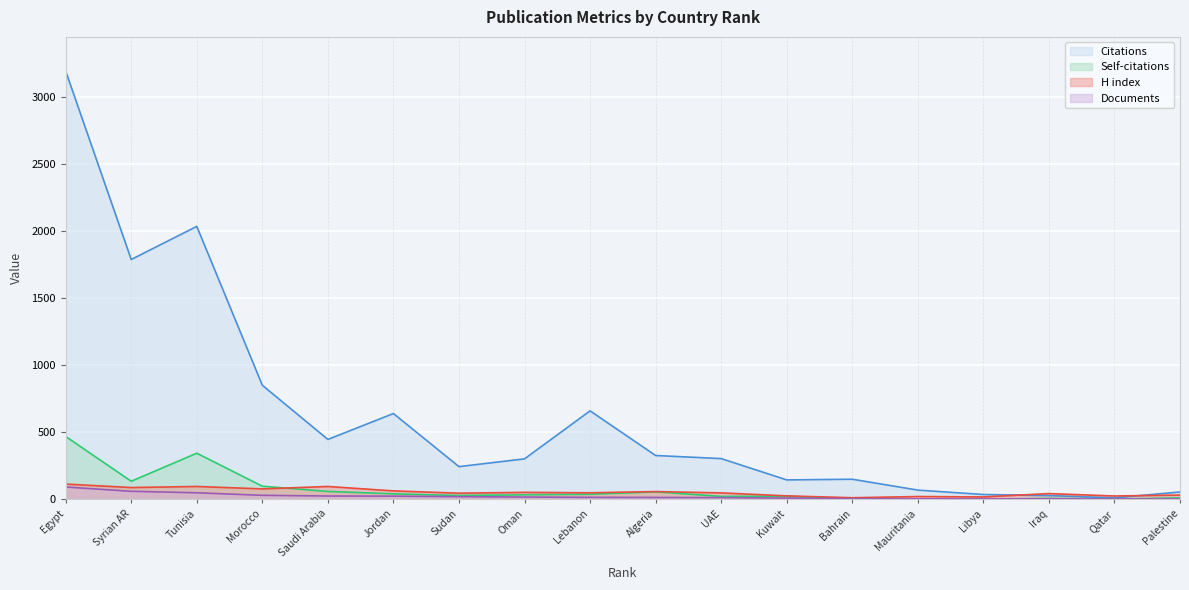

True or false: Citations and Self-citations intersect in this chart.

False